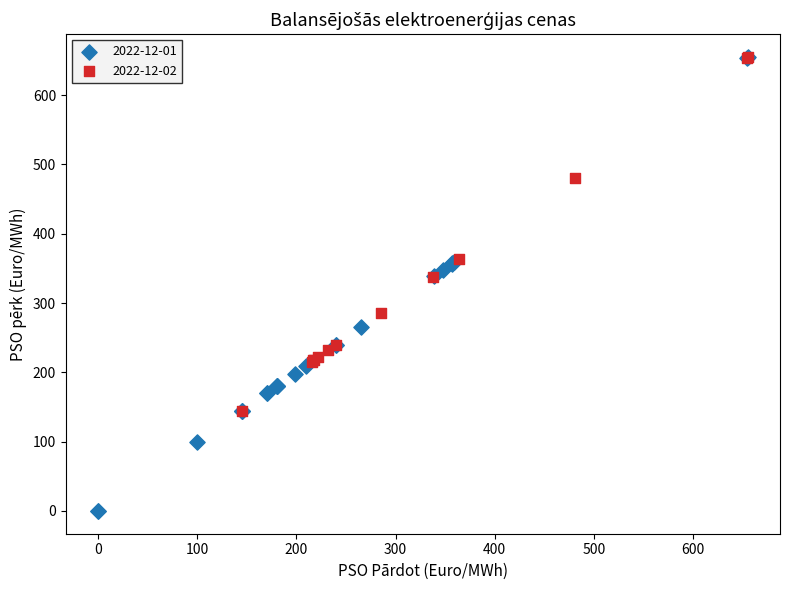

Which series reaches the minimum Y coordinate?

2022-12-01